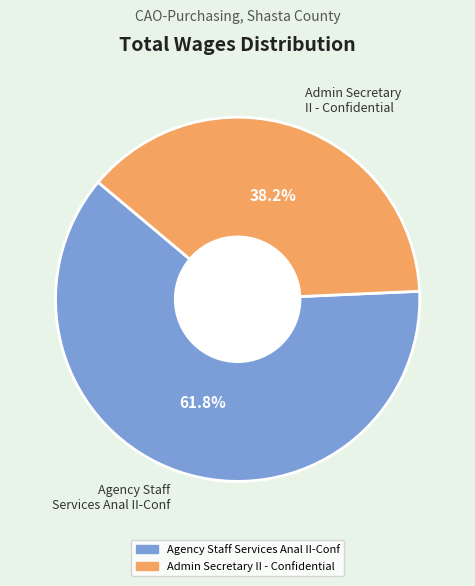

How many slices are in this pie chart?

2